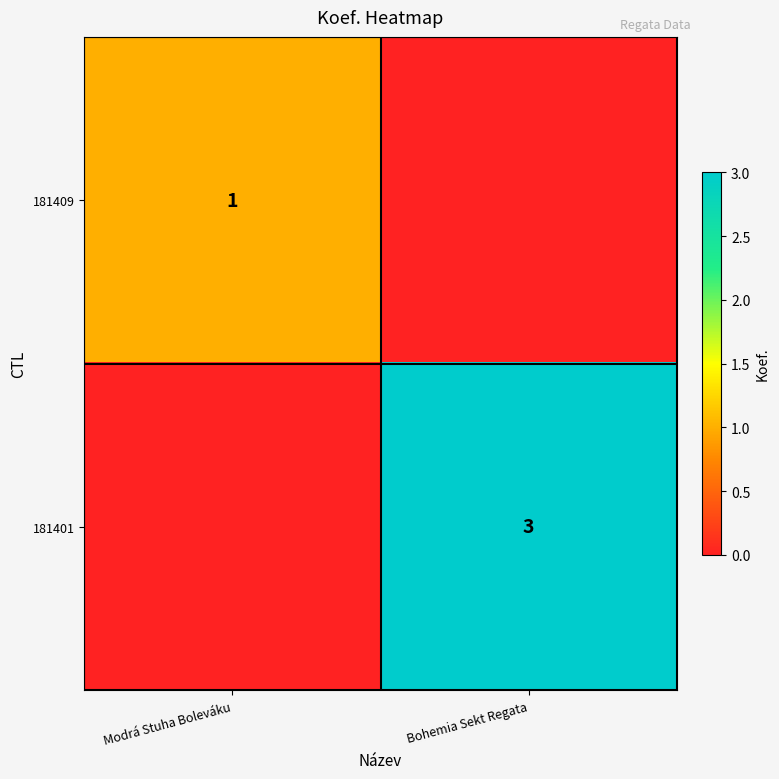

Which has a higher value, Bohemia Sekt Regata or Modrá Stuha Boleváku?

Modrá Stuha Boleváku